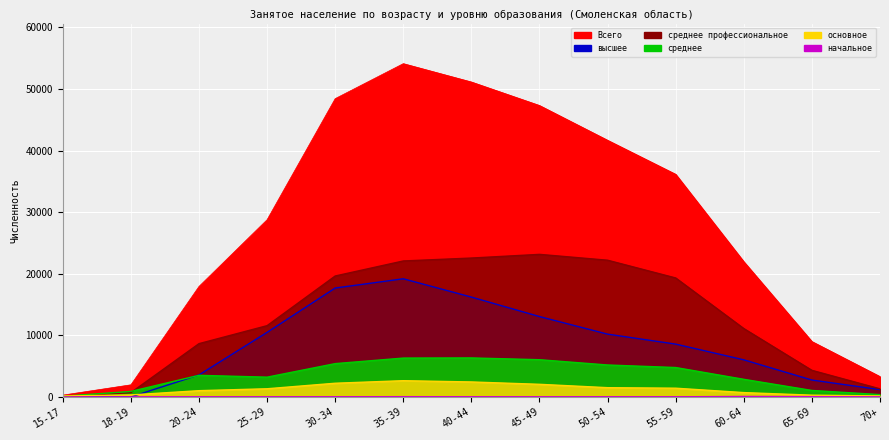

Rank the series at 25-29 from highest to lowest value.

Всего, среднее профессиональное, высшее, среднее, основное, начальное